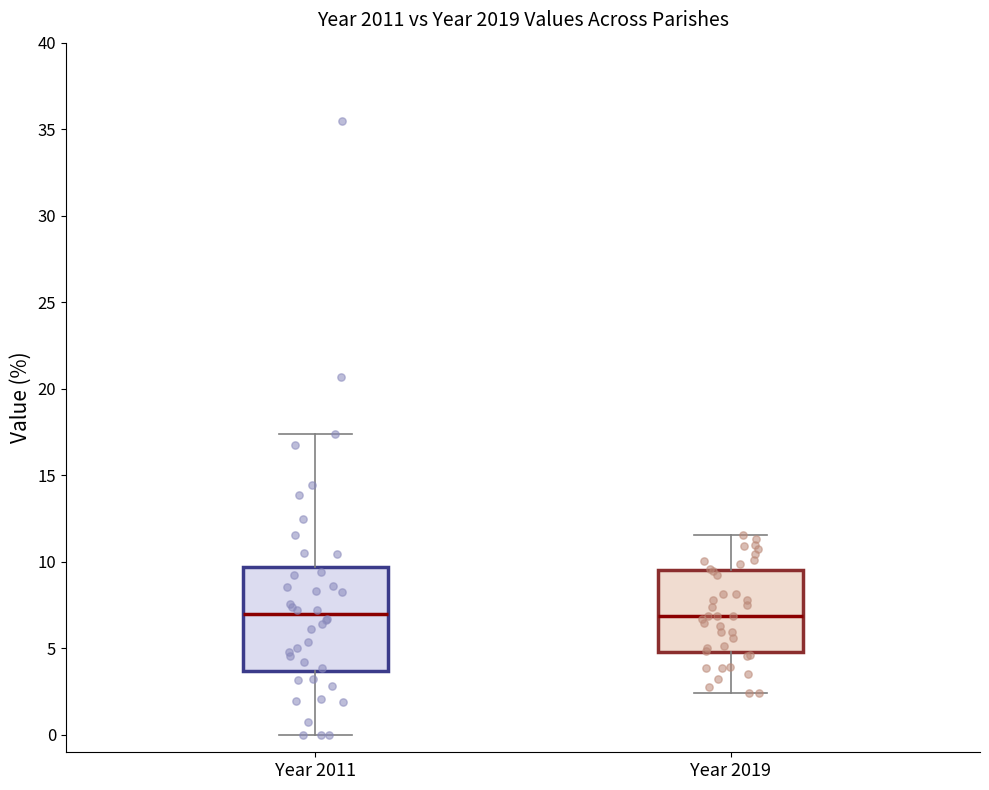

Comparing the boxes themselves (not the whiskers), which one is the tallest?

Year 2011